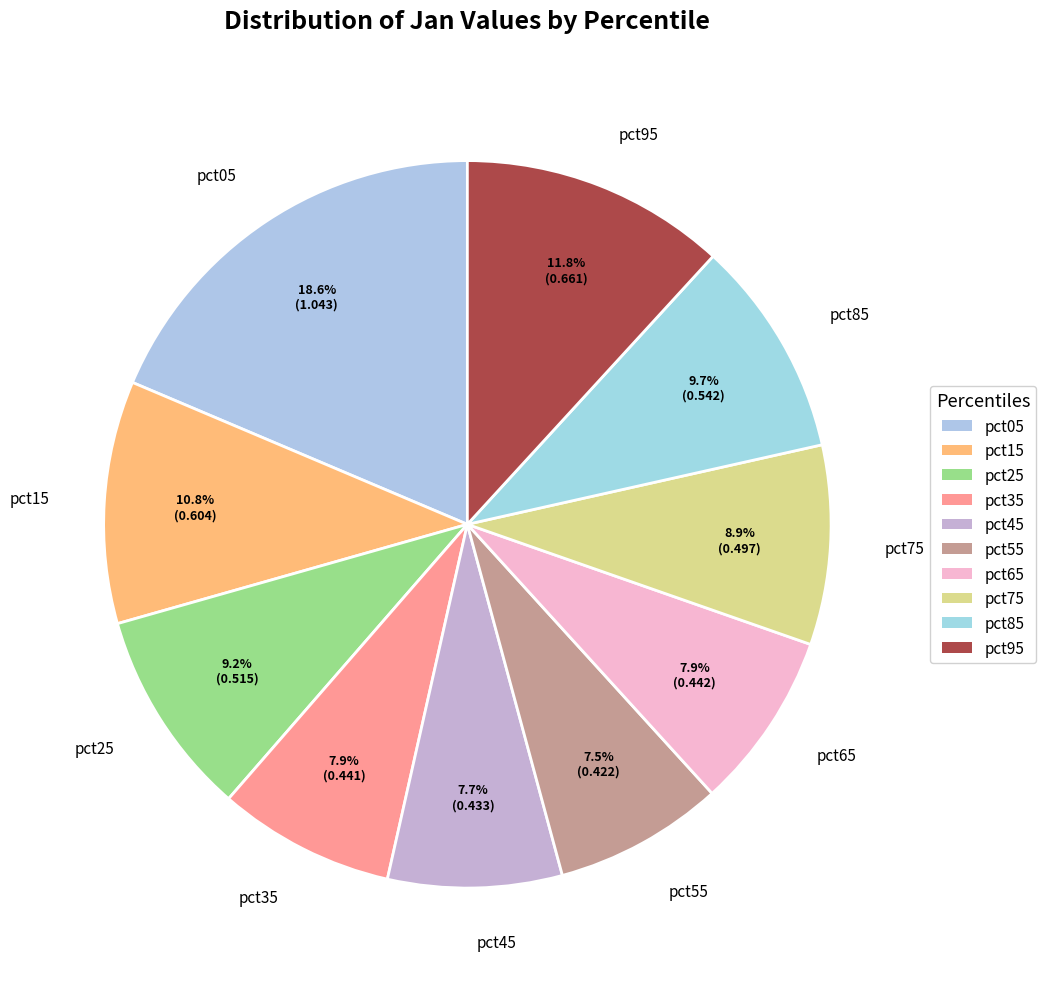

Count the number of slices in the pie.

10